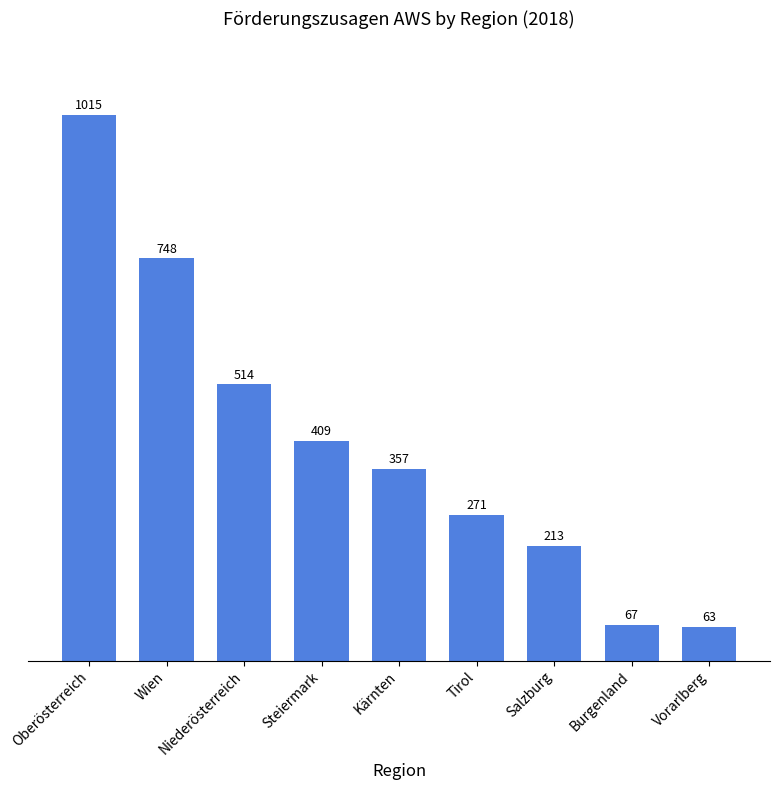

List the labels in order of value, smallest first.

Vorarlberg, Burgenland, Salzburg, Tirol, Kärnten, Steiermark, Niederösterreich, Wien, Oberösterreich